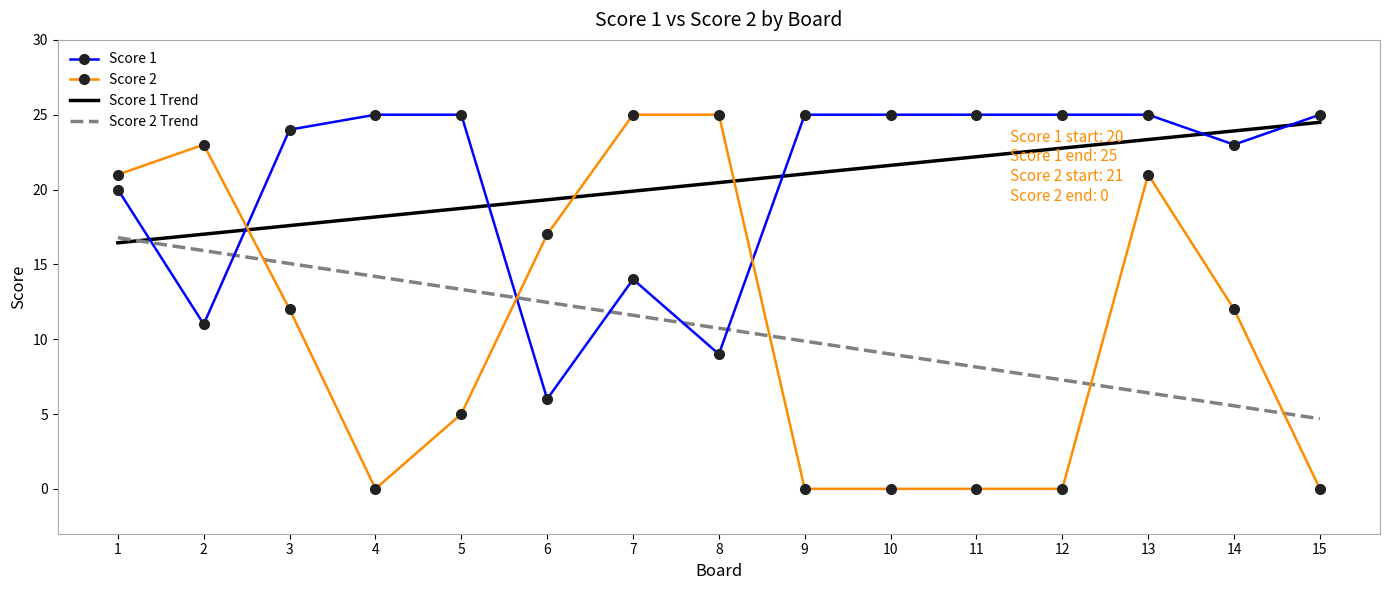

Read the Score 1 Trend value at 10.

21.6